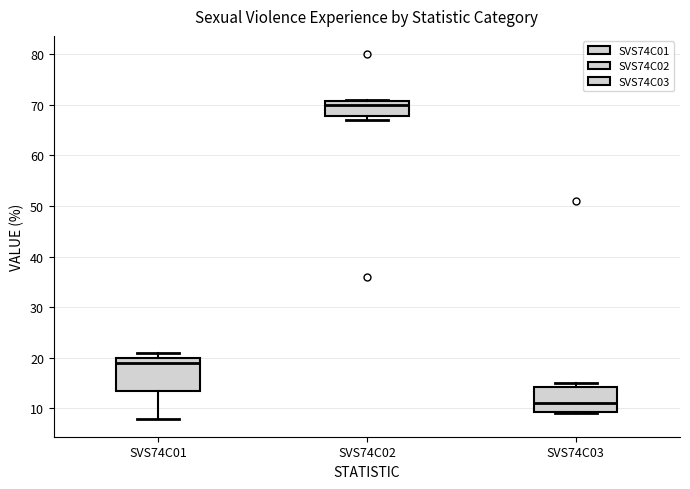

Which box is the tallest, from its lower edge to its upper edge?

SVS74C01